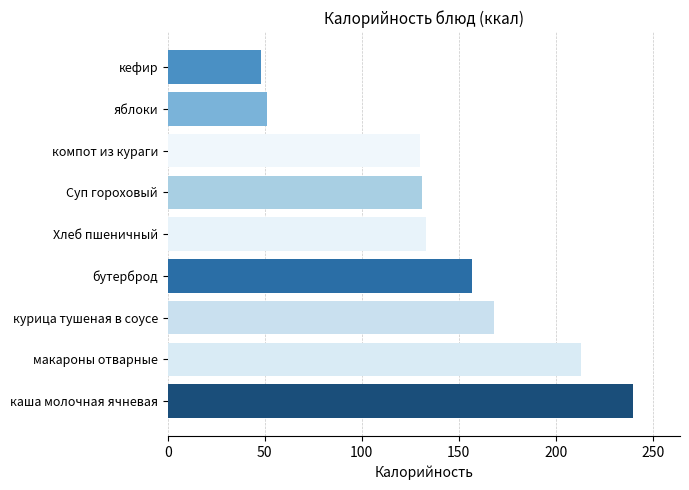

Does the chart contain any negative values?

No